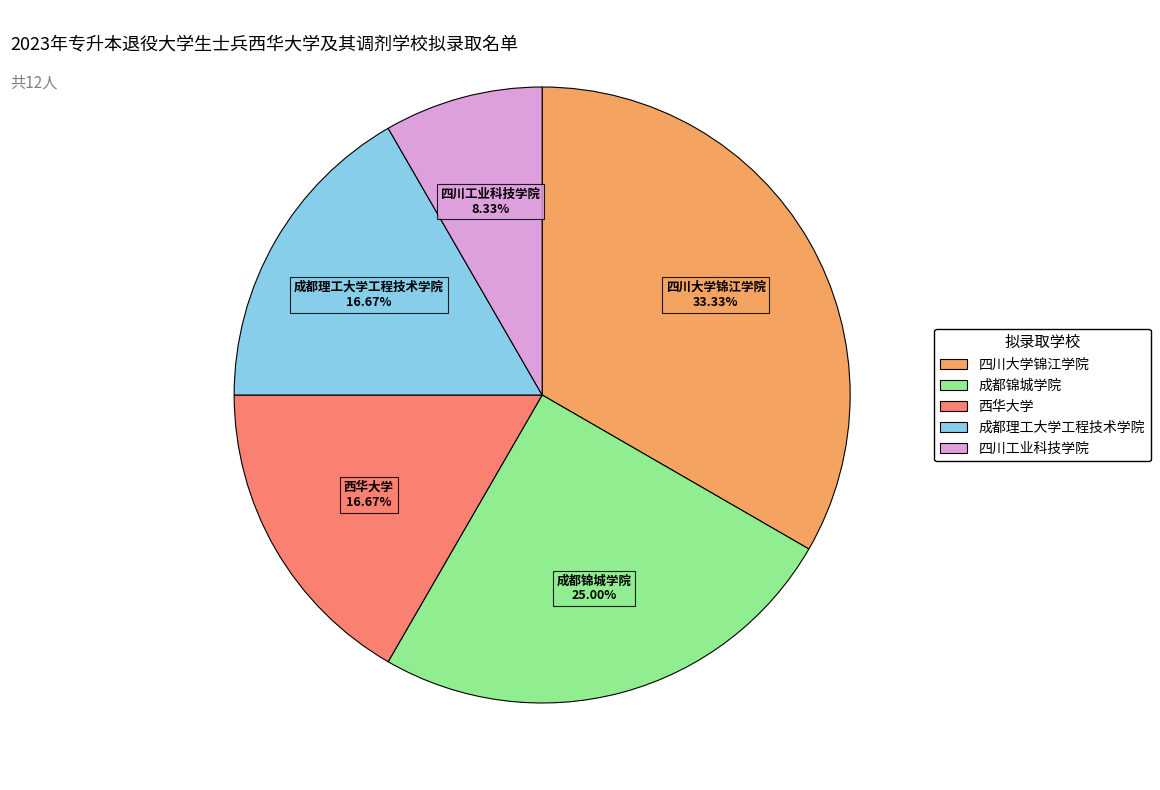

To the nearest percent, what percentage of the pie is 成都理工大学工程技术学院?

17%